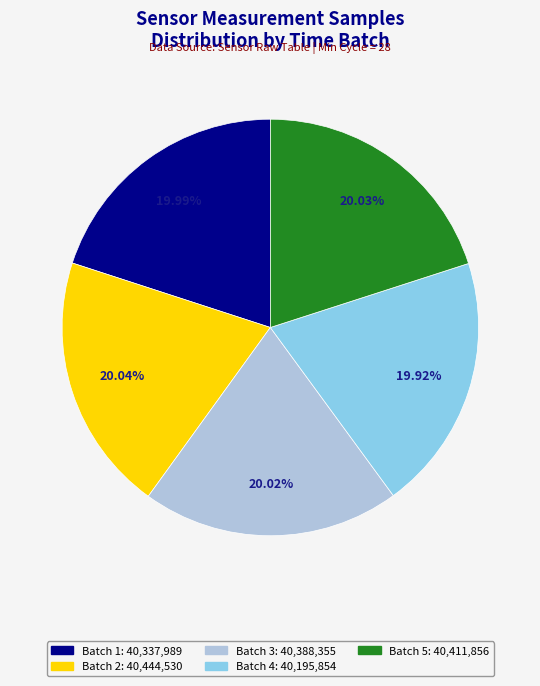

Is there any slice that represents more than half of the pie?

No